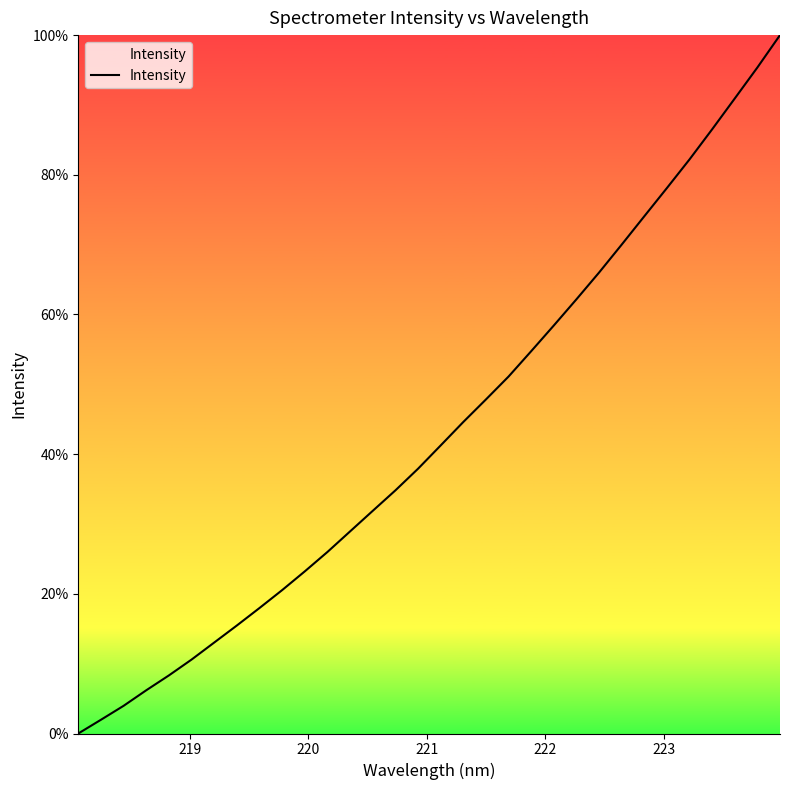

What is the average value?

43.3